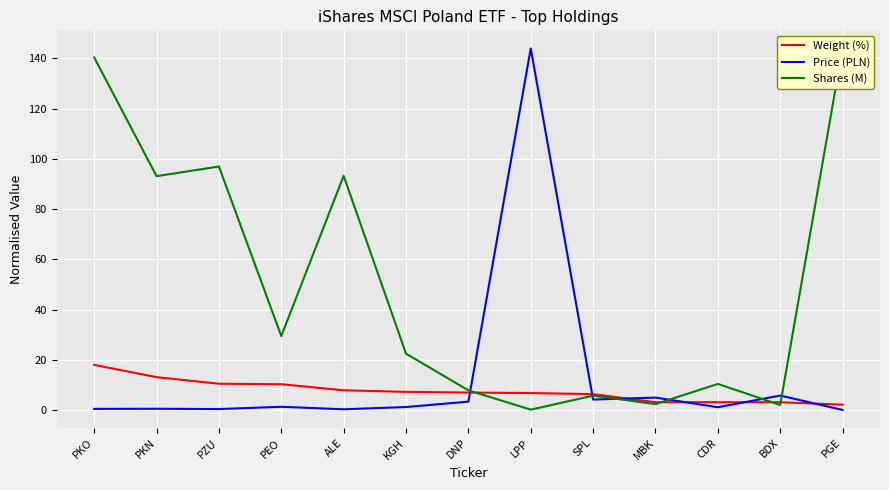

In Shares (M), how many points are higher than both neighbors (excluding endpoints)?

4